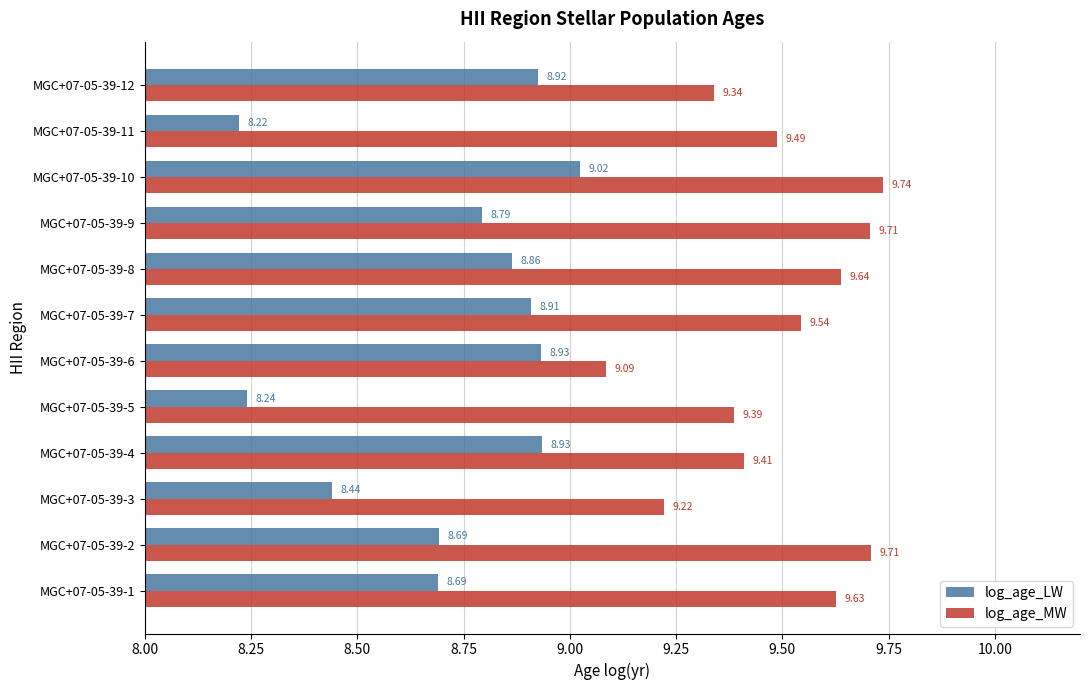

What is the spread (max minus min) of values at MGC+07-05-39-12?

0.4